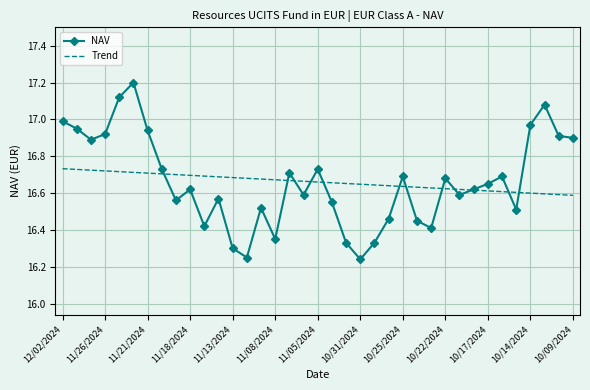

What is the highest value of the NAV series?

17.2